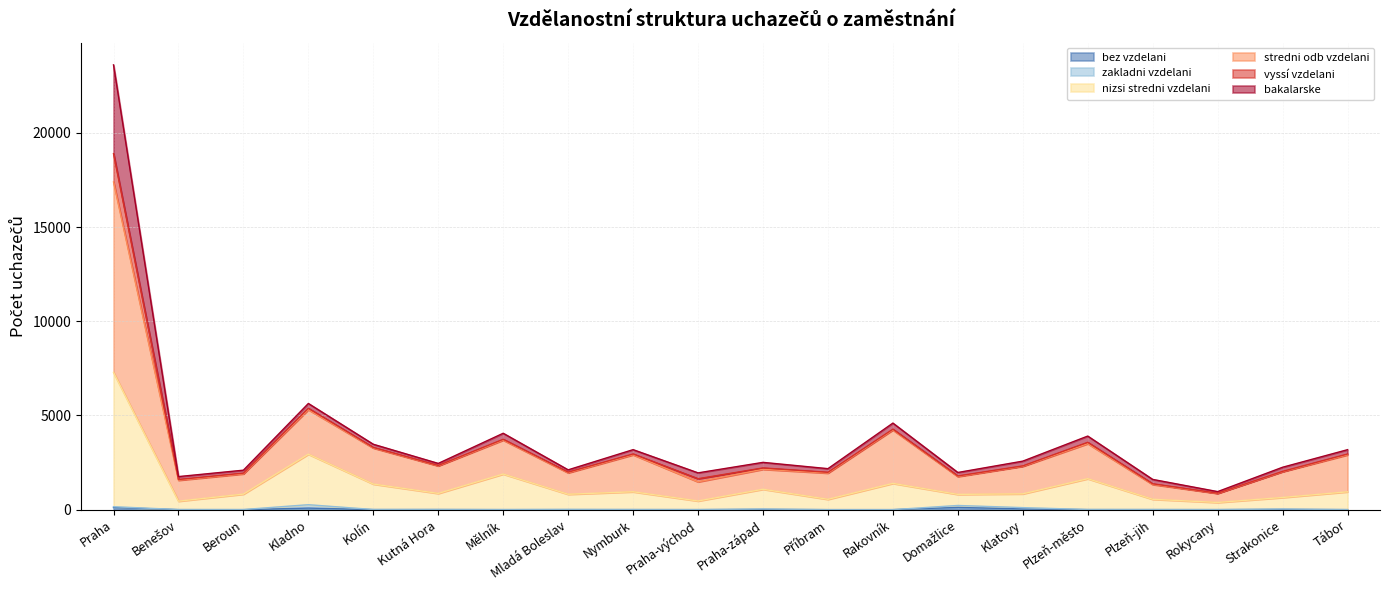

At which category is the sum across all series the highest?

Praha